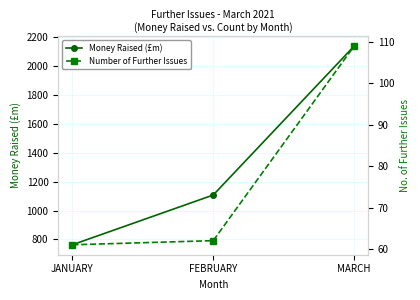

Is it true that Number of Further Issues equals 109.0 at MARCH?

True